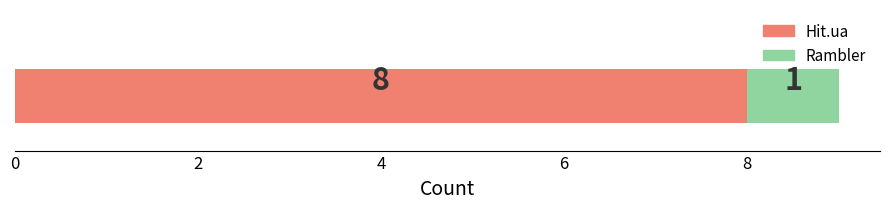

What is the lowest value of the Hit.ua series?

8